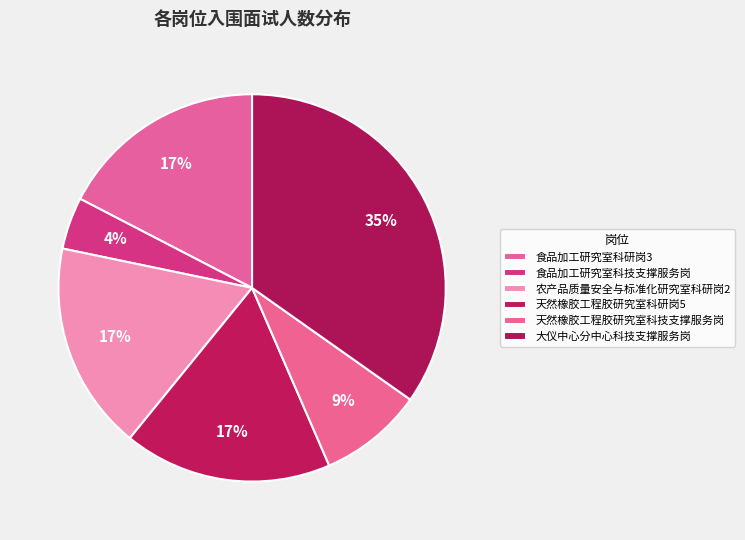

What is the ratio of the value at 天然橡胶工程胶研究室科技支撑服务岗 to the value at 食品加工研究室科研岗3?

0.5